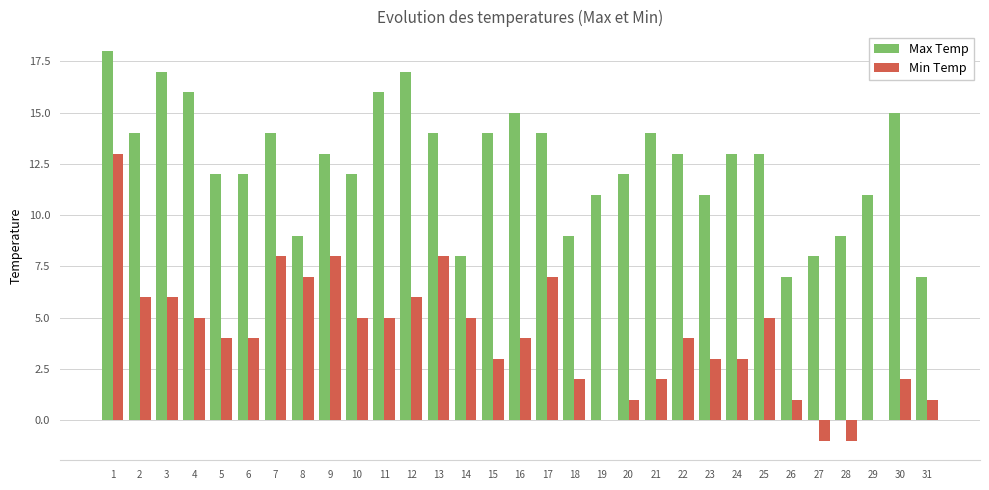

At which category is the sum across all series the highest?

1